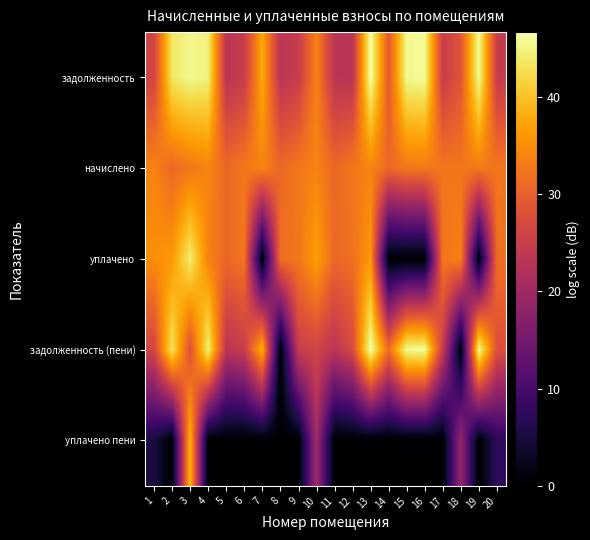

Rank the series by their maximum value, from highest to lowest.

задолженность (пени), задолженность, уплачено, уплачено пени, начислено